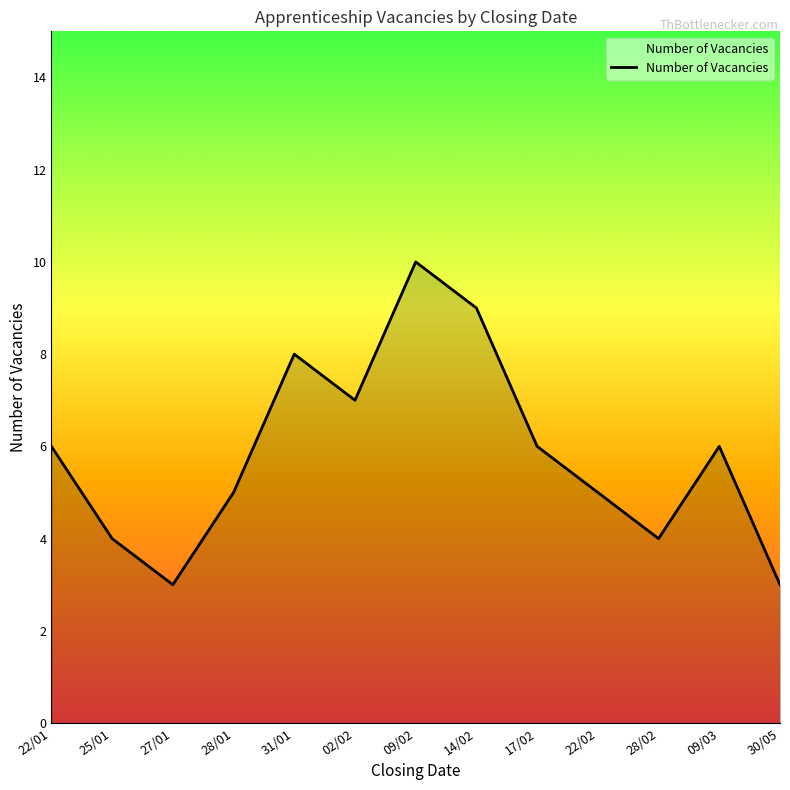

The chart shows a value of 5 at 22/02. True or false?

True